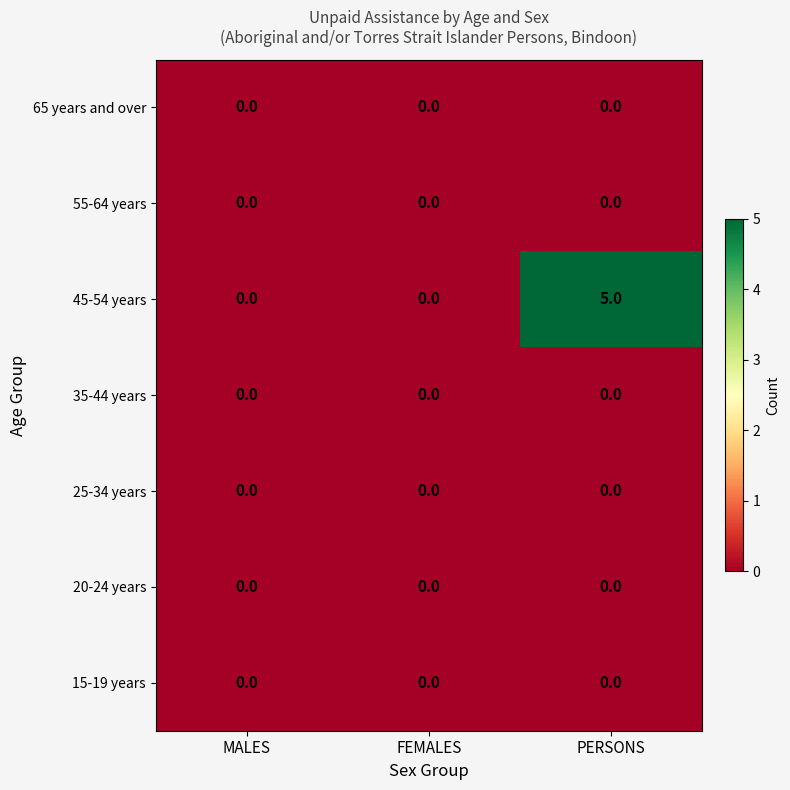

Which series has the largest total across all categories?

45-54 years